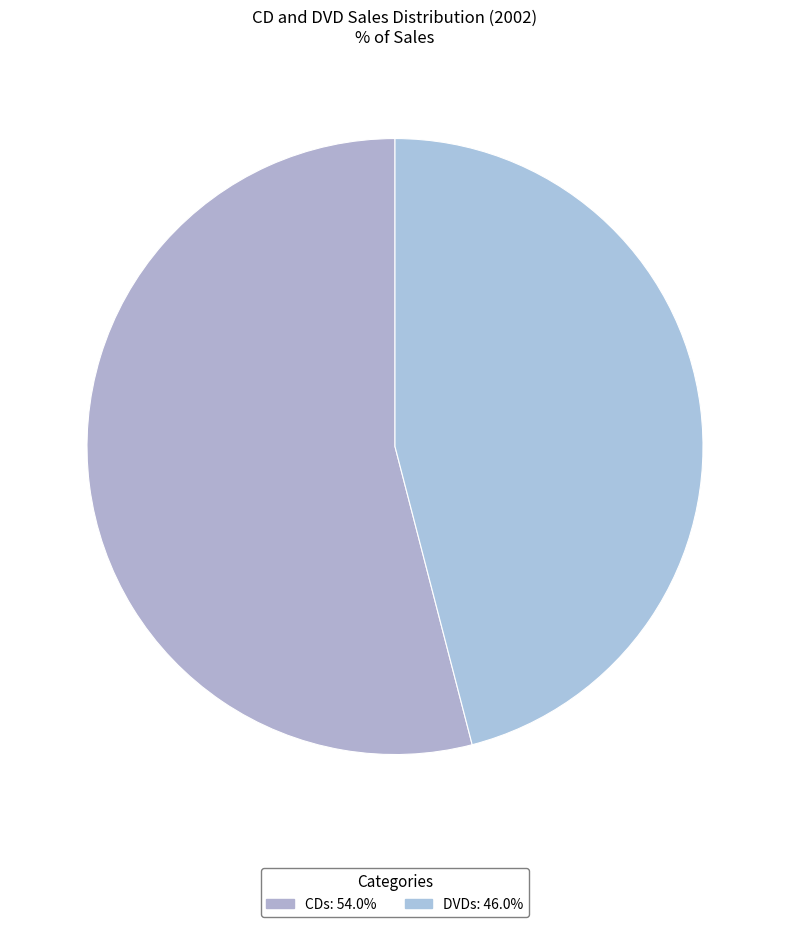

To the nearest percent, what is the difference between the DVDs and CDs slice percentages?

8%